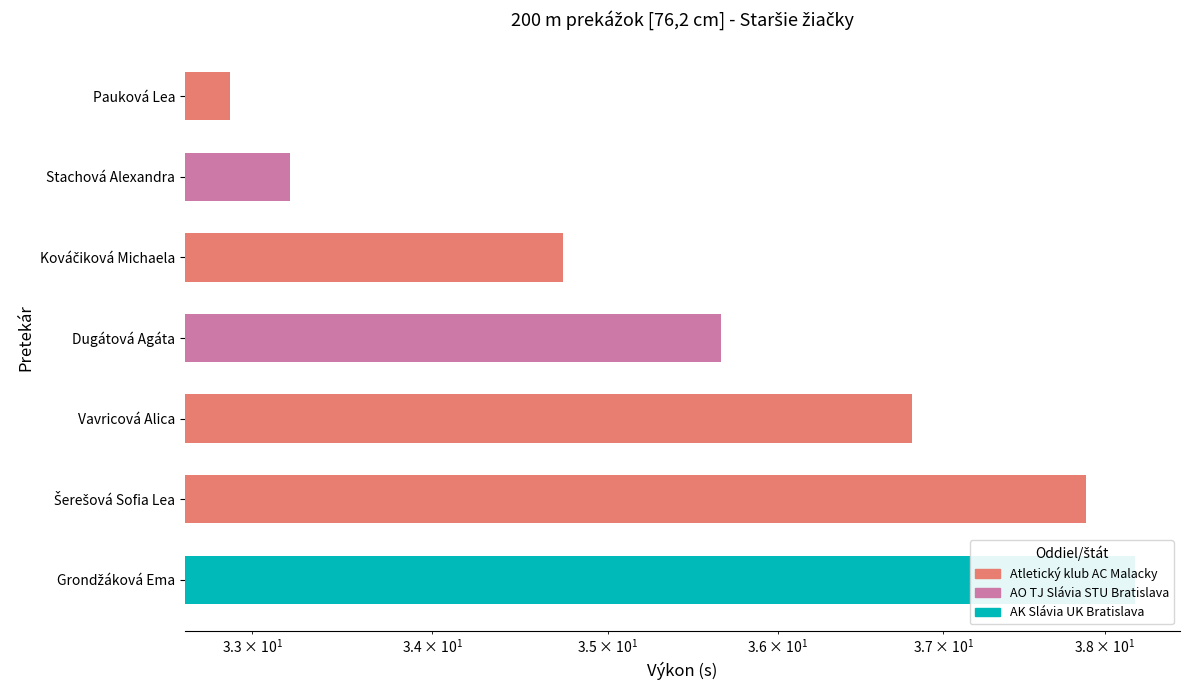

Reading left to right, transcribe all the data shown in this chart.

Pauková Lea=32.9	Stachová Alexandra=33.2	Kováčiková Michaela=34.7	Dugátová Agáta=35.7	Vavricová Alica=36.8	Šerešová Sofia Lea=37.9	Grondžáková Ema=38.2